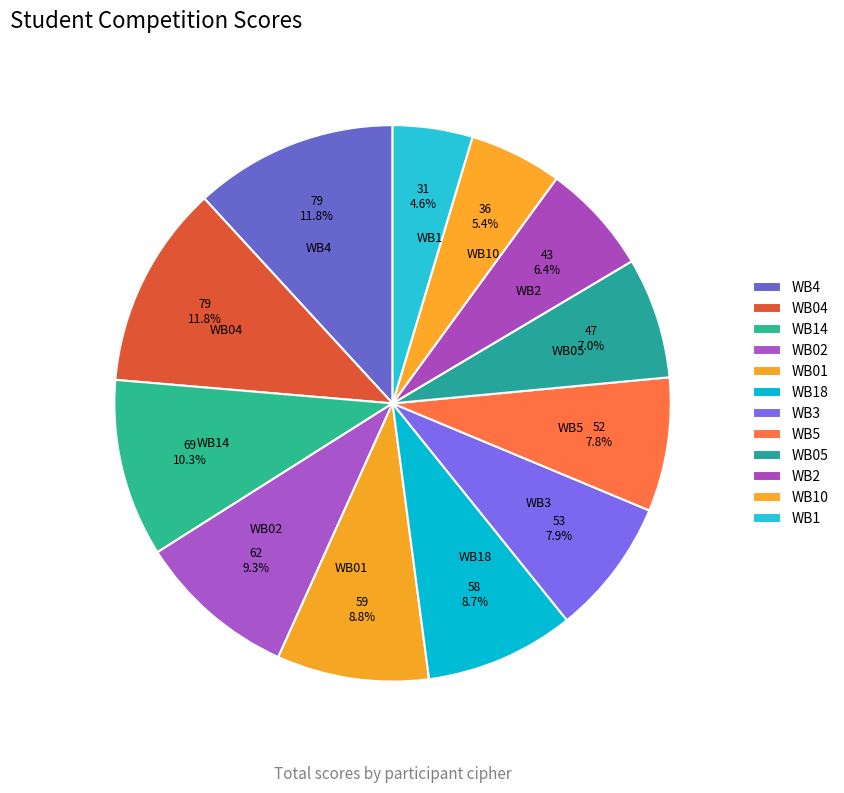

How many slices are in this pie chart?

12